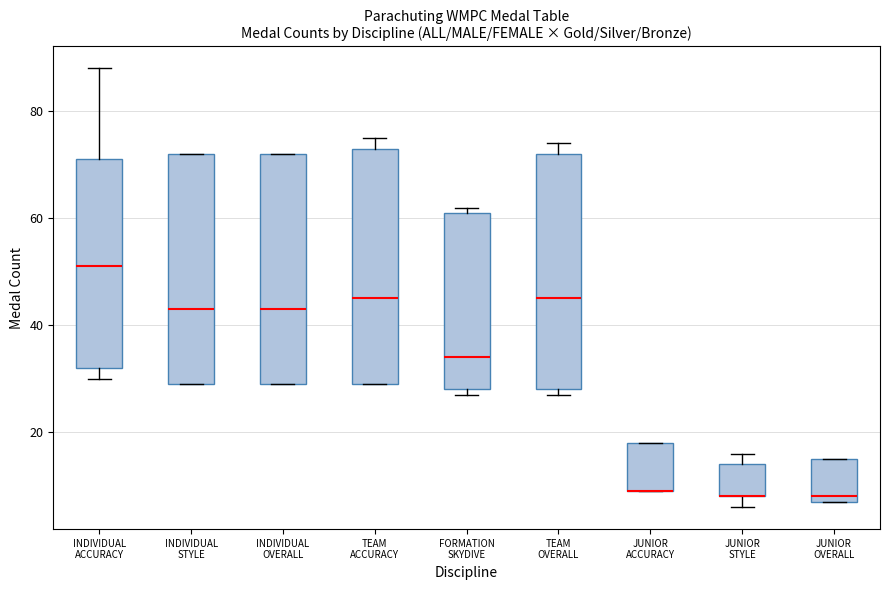

Reading left to right, read every box against the y-axis: the position of its median line, the range the box covers, and the ends of its whiskers. The values are not printed on the chart, so give them approximately, as read against the axis.

INDIVIDUAL ACCURACY: median 52, box 32 to 72, whiskers 30 to 88
INDIVIDUAL STYLE: median 44, box 30 to 72, whiskers 30 to 72
INDIVIDUAL OVERALL: median 44, box 30 to 72, whiskers 30 to 72
TEAM ACCURACY: median 46, box 30 to 74, whiskers 30 to 76
FORMATION SKYDIVE: median 34, box 28 to 62, whiskers 28 (just below the box's lower edge) to 62 (just above the box's upper edge)
TEAM OVERALL: median 46, box 28 to 72, whiskers 28 (just below the box's lower edge) to 74
JUNIOR ACCURACY: median 10 (drawn on the box's lower edge), box 10 to 18, whiskers 10 to 18
JUNIOR STYLE: median 8 (drawn on the box's lower edge), box 8 to 14, whiskers 6 to 16
JUNIOR OVERALL: median 8 (just above the box's lower edge), box 8 to 16, whiskers 8 to 16